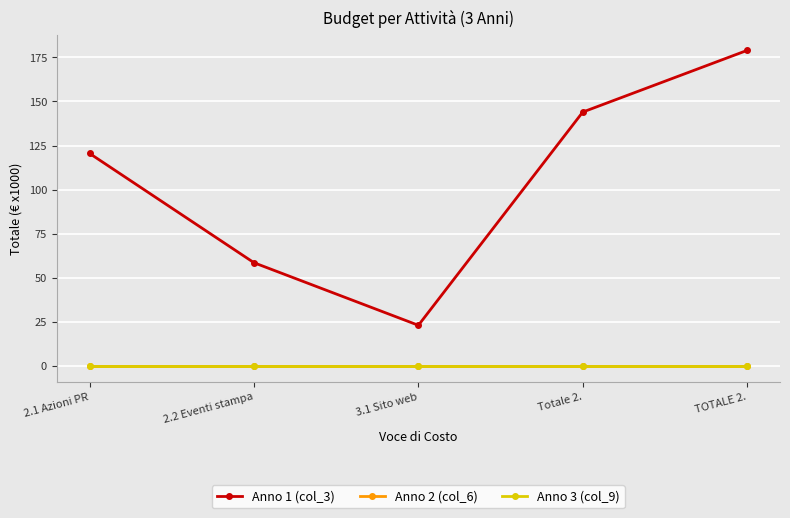

Which category has the highest value across all series?

TOTALE 2.